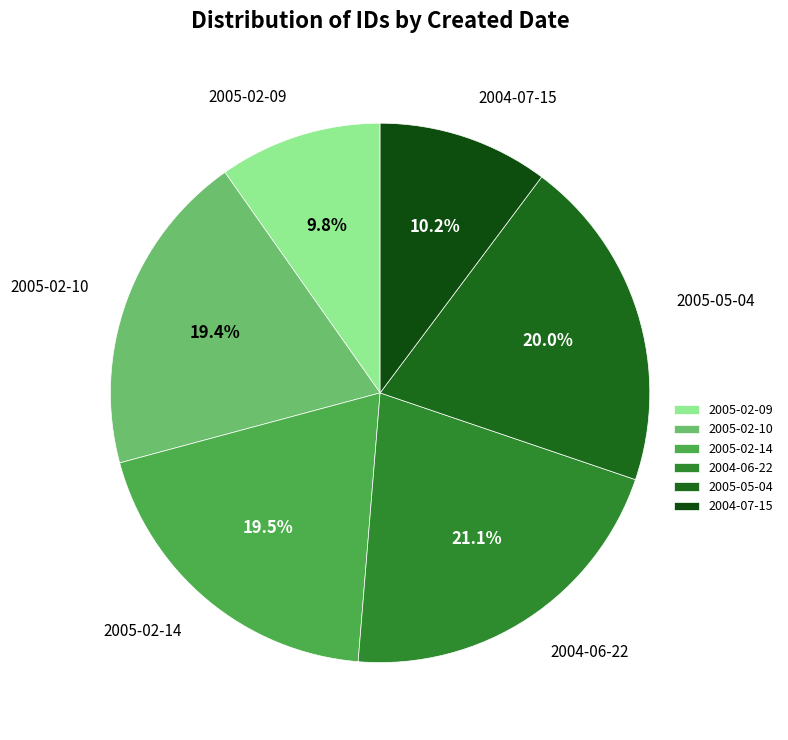

Which slice is the largest?

2004-06-22